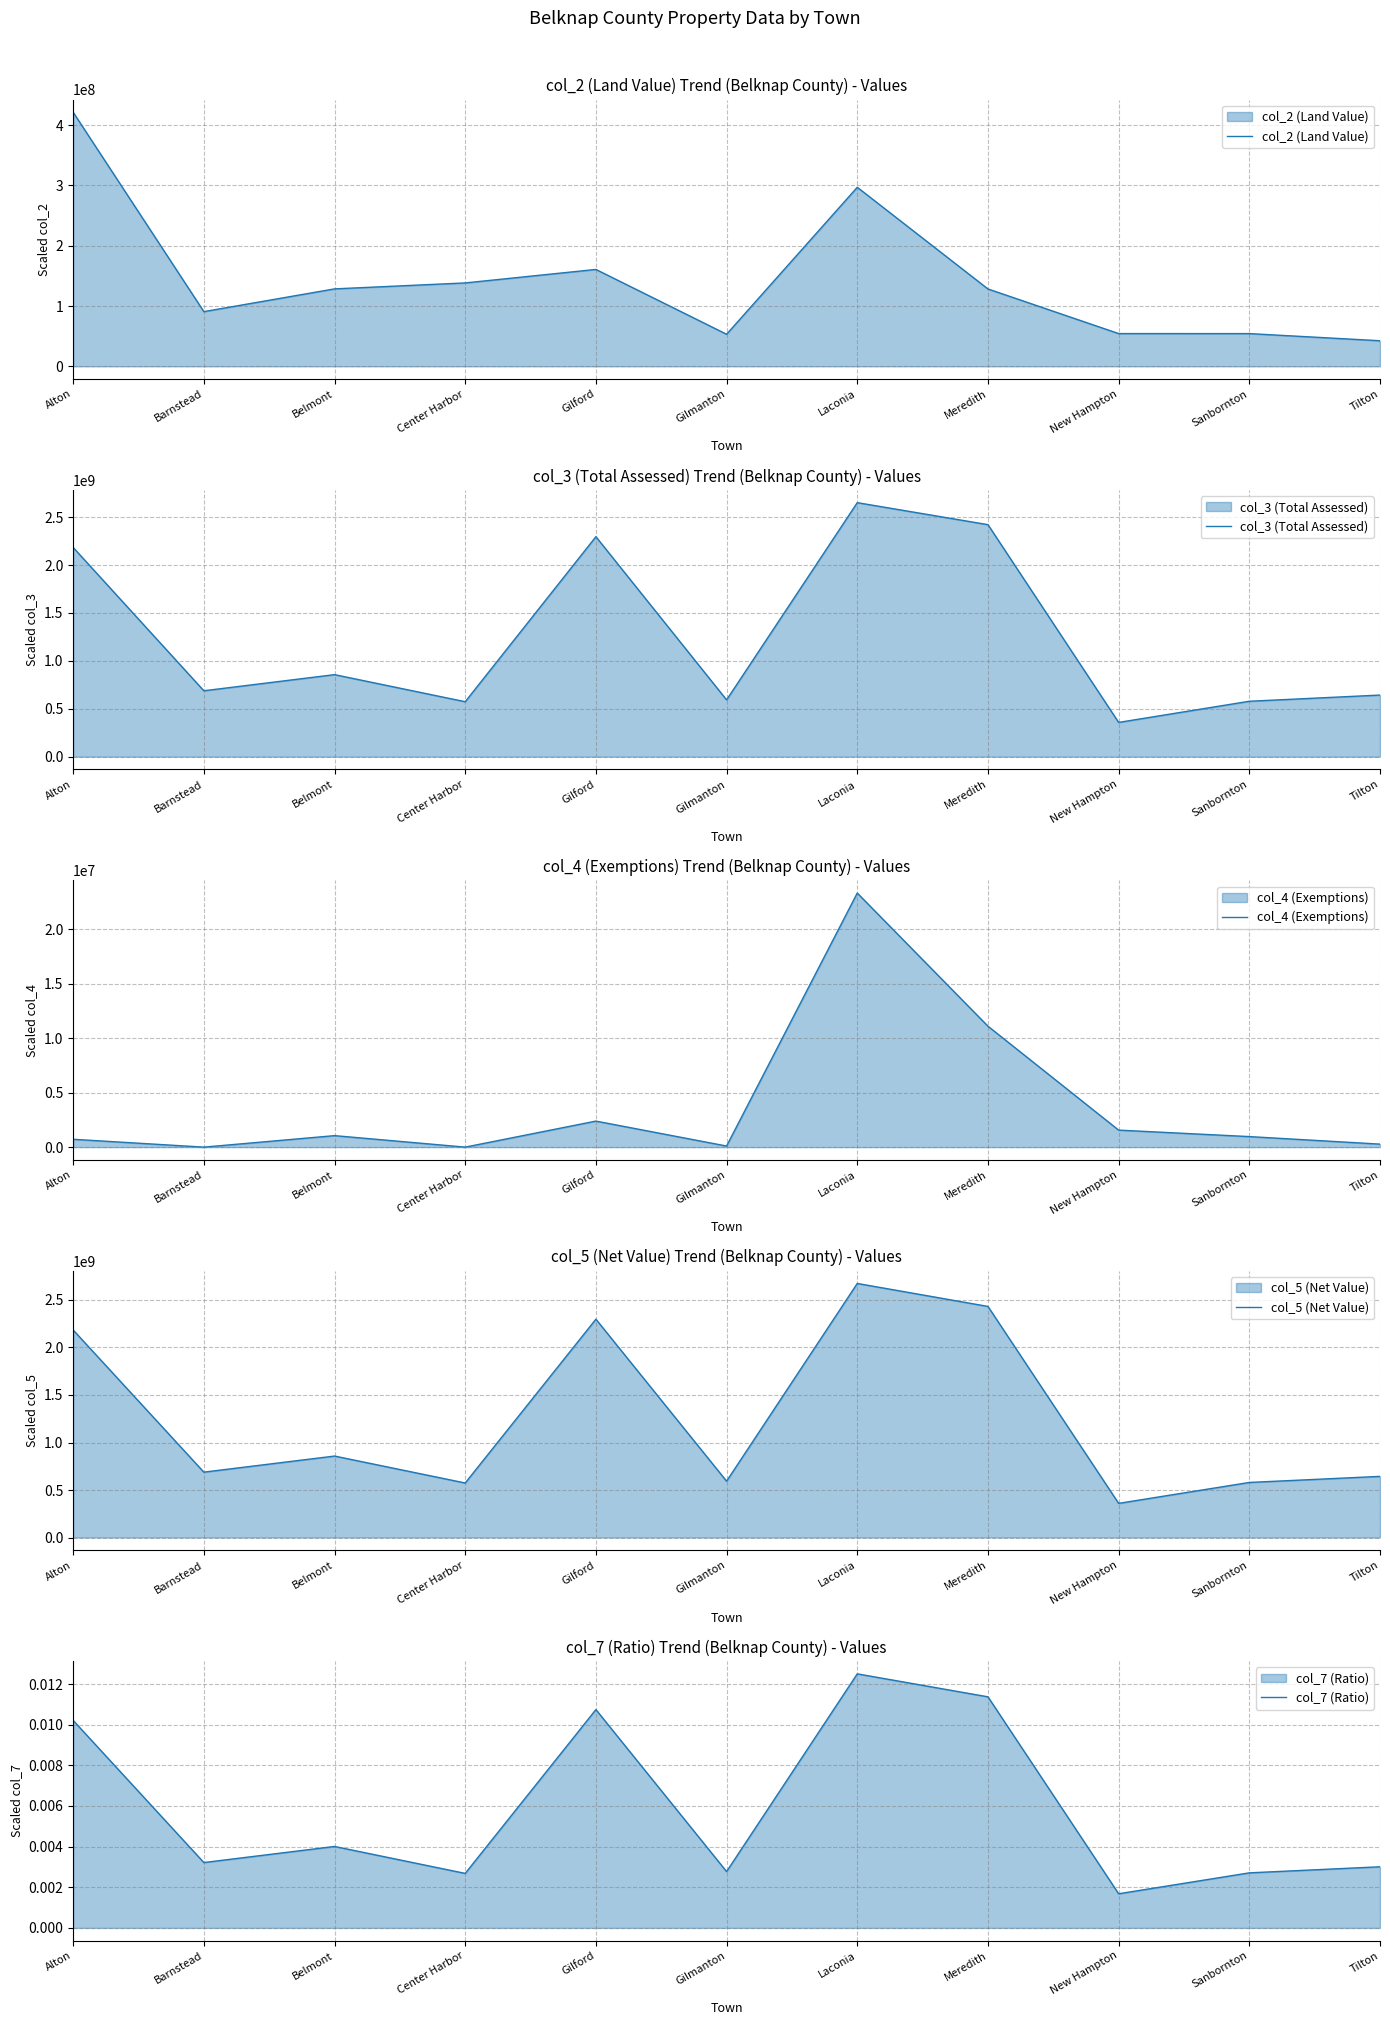

Reading left to right, what are all the values shown in this chart?

col_2 (Land Value): Alton=421218150.0	Barnstead=90674941.0	Belmont=128397803.0	Center Harbor=138261002.0	Gilford=160624682.0	Gilmanton=53178583.0	Laconia=296824634.0	Meredith=128270012.0	New Hampton=54289153.0	Sanbornton=54262178.0	Tilton=42408475.0
col_3 (Total Assessed): Alton=2183135260.0	Barnstead=688075512.0	Belmont=856292887.0	Center Harbor=573865393.0	Gilford=2295314742.0	Gilmanton=592918526.0	Laconia=2650495482.0	Meredith=2421044566.0	New Hampton=357891875.0	Sanbornton=578616580.0	Tilton=643243743.0
col_4 (Exemptions): Alton=720035.0	Barnstead=0.0	Belmont=1054782.0	Center Harbor=258.0	Gilford=2390374.0	Gilmanton=100423.0	Laconia=23335681.0	Meredith=11107201.0	New Hampton=1562411.0	Sanbornton=967182.0	Tilton=275562.0
col_5 (Net Value): Alton=2183855295.0	Barnstead=688075512.0	Belmont=857347669.0	Center Harbor=573865651.0	Gilford=2297705116.0	Gilmanton=593018949.0	Laconia=2673831163.0	Meredith=2432151767.0	New Hampton=359454286.0	Sanbornton=579583762.0	Tilton=643519305.0
col_7 (Ratio): Alton=0.0	Barnstead=0.0	Belmont=0.0	Center Harbor=0.0	Gilford=0.0	Gilmanton=0.0	Laconia=0.0	Meredith=0.0	New Hampton=0.0	Sanbornton=0.0	Tilton=0.0